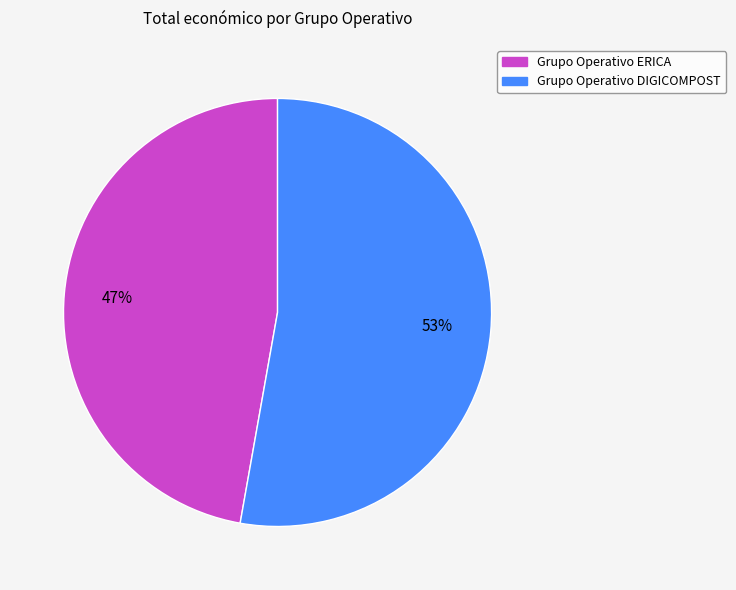

The Grupo Operativo DIGICOMPOST slice represents 53% of the pie. True or false?

True